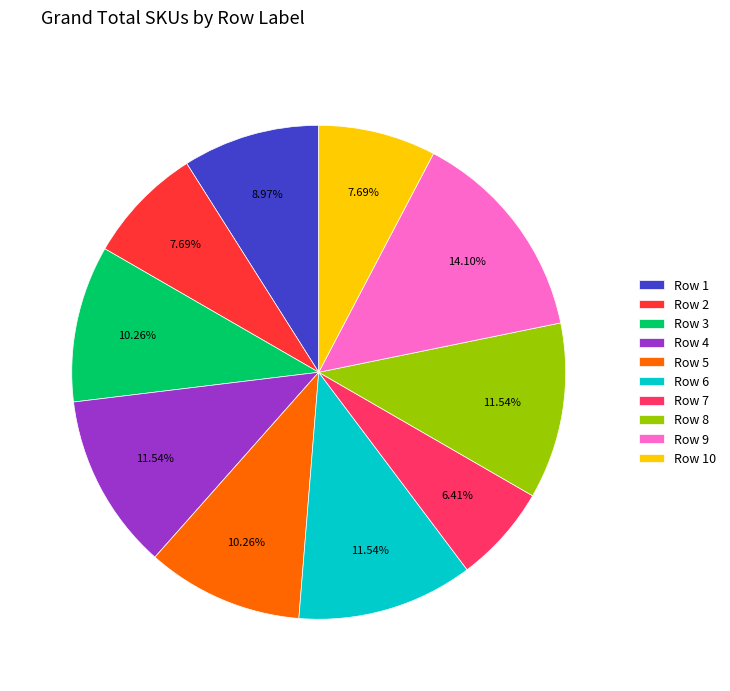

Which has a higher value, Row 5 or Row 7?

Row 5